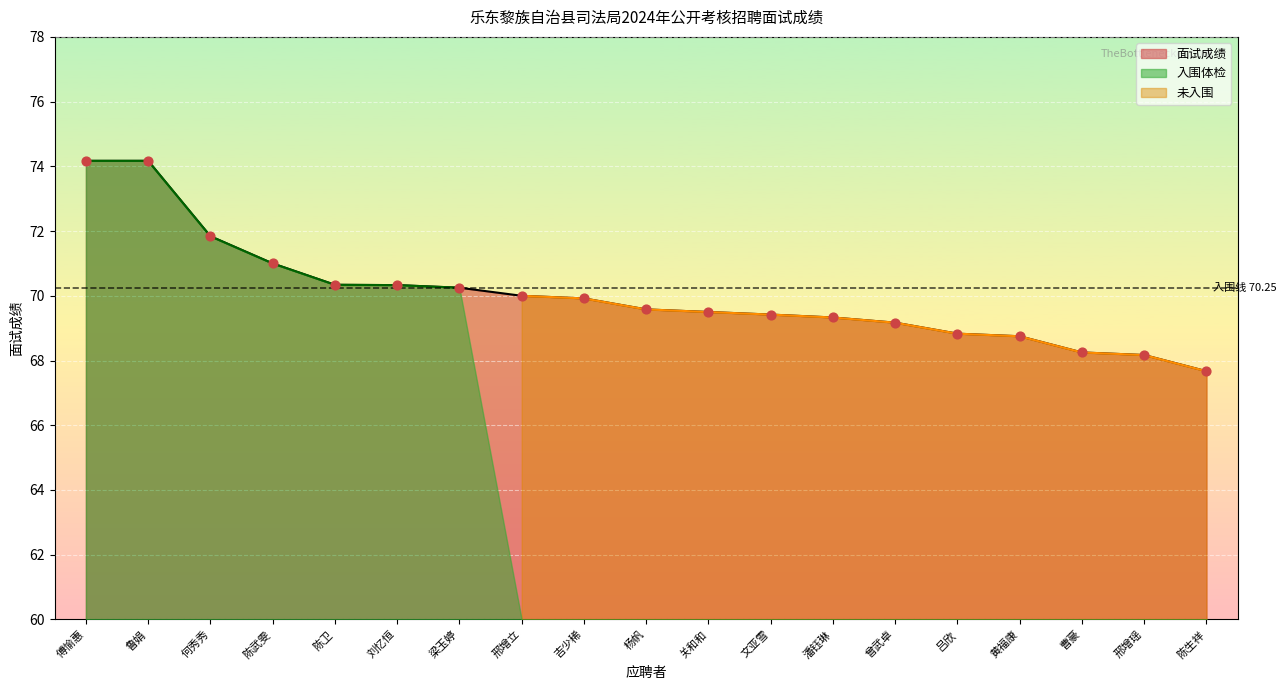

What are all the series names shown in the legend?

面试成绩, 入围体检, 未入围